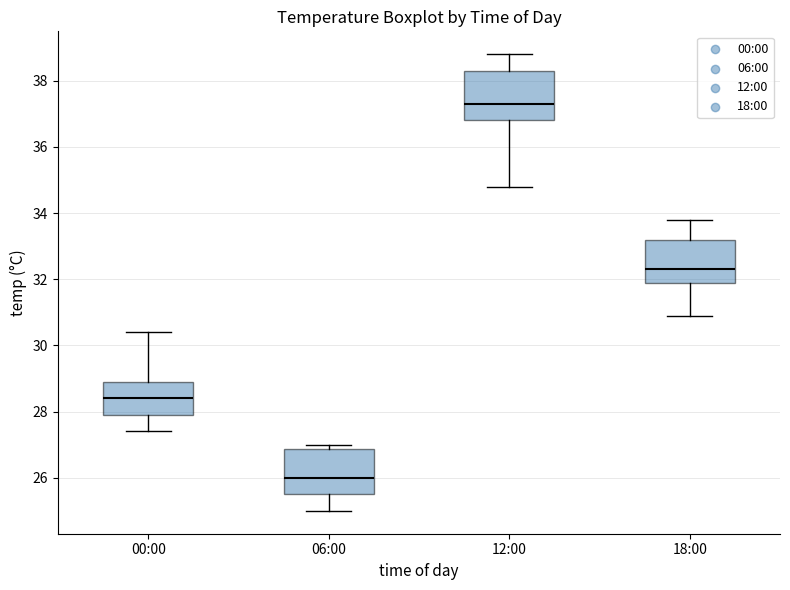

Where is the upper edge of the box for 06:00 on the y-axis? The values are not printed on the chart, so give them approximately, as read against the axis.

26.8